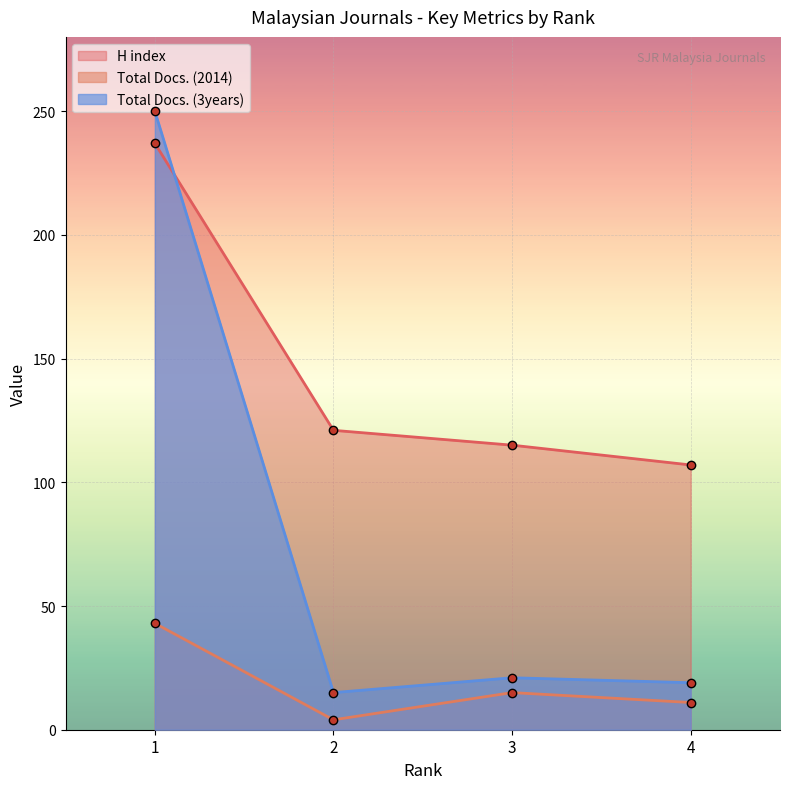

List the labels in order of Total Docs. (3years) value, smallest first.

2, 4, 3, 1